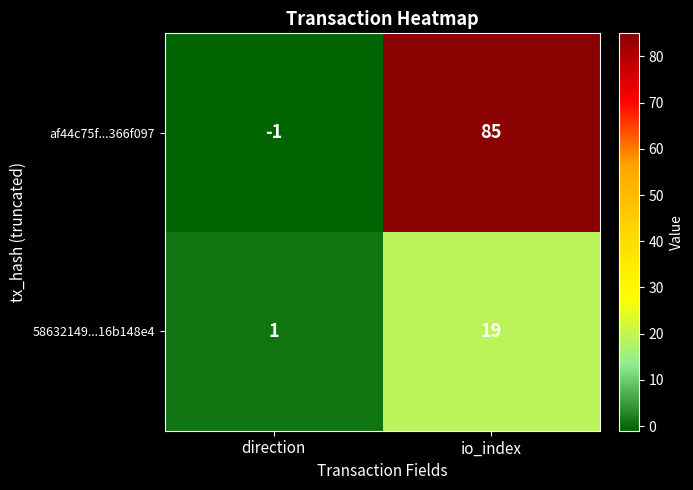

What is the total value across all series at io_index?

104